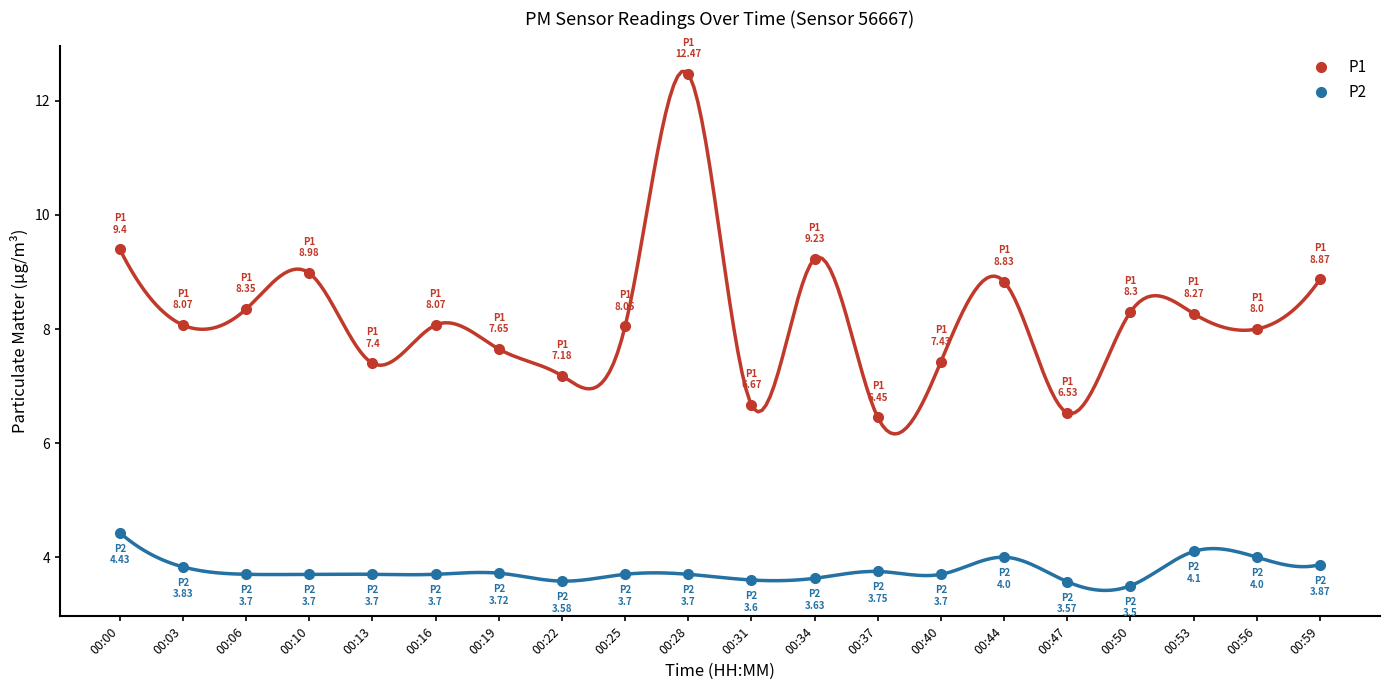

Where is the first local maximum for P1?

00:10